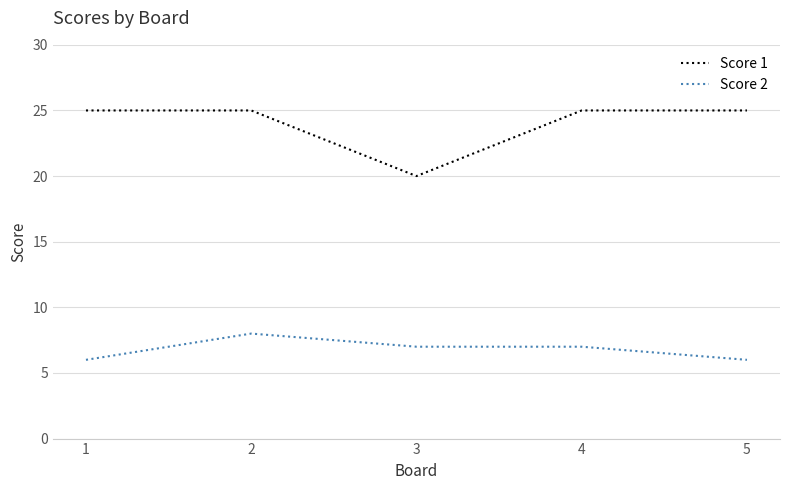

Is it true that Score 1 equals 39 at 5?

False